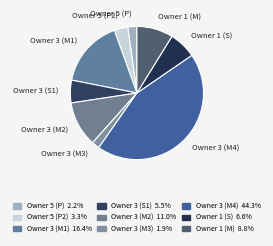

How many slices are in this pie chart?

9